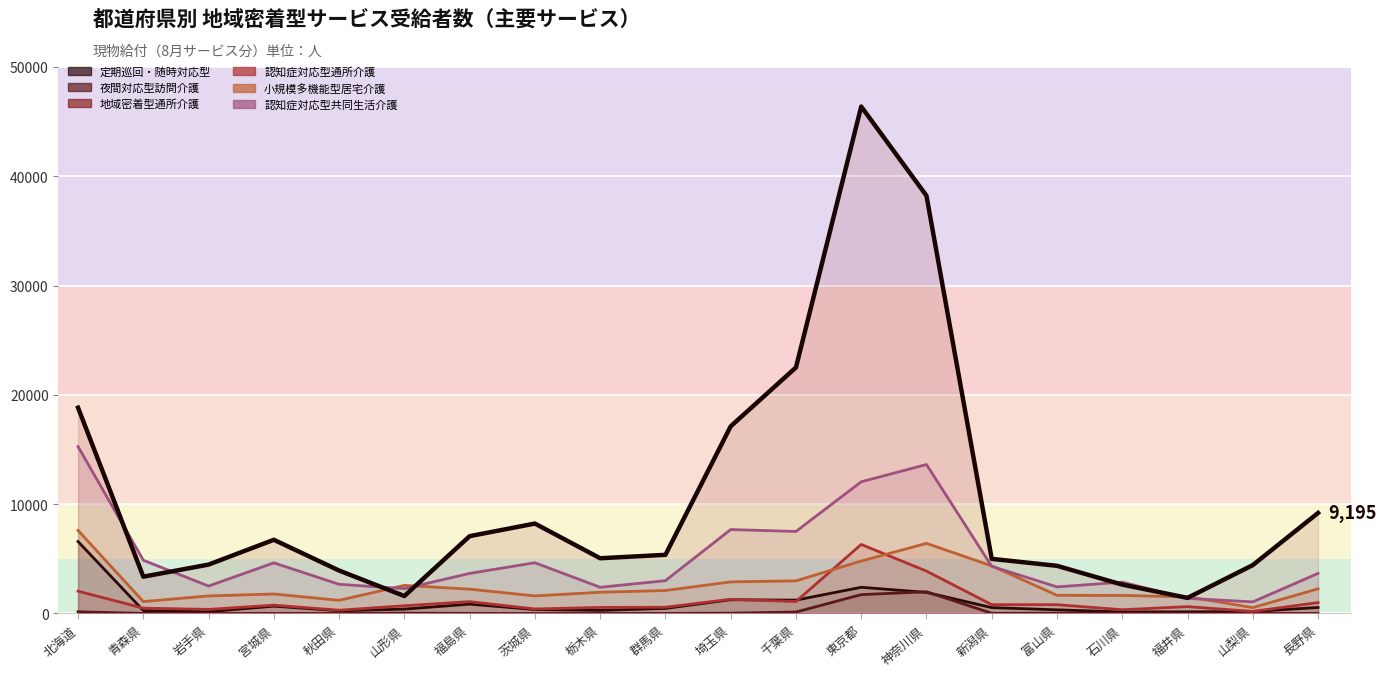

List the series in order of their peak value, lowest first.

定期巡回・随時対応型, 地域密着型通所介護